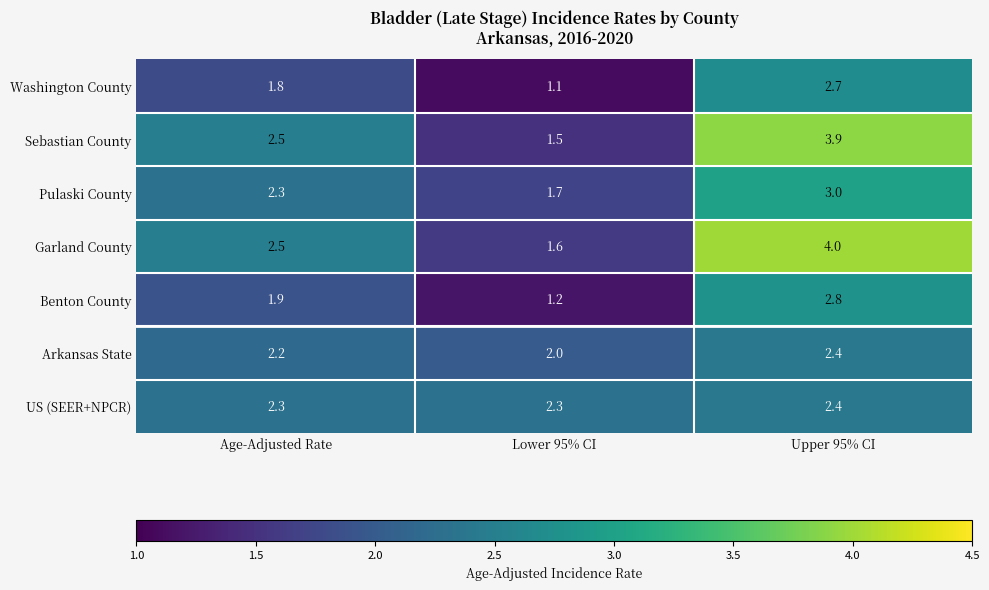

Reading left to right, list all the values displayed in this chart.

Washington County: Age-Adjusted Rate=1.8	Lower 95% CI=1.1	Upper 95% CI=2.7
Sebastian County: Age-Adjusted Rate=2.5	Lower 95% CI=1.5	Upper 95% CI=3.9
Pulaski County: Age-Adjusted Rate=2.3	Lower 95% CI=1.7	Upper 95% CI=3.0
Garland County: Age-Adjusted Rate=2.5	Lower 95% CI=1.6	Upper 95% CI=4.0
Benton County: Age-Adjusted Rate=1.9	Lower 95% CI=1.2	Upper 95% CI=2.8
Arkansas State: Age-Adjusted Rate=2.2	Lower 95% CI=2.0	Upper 95% CI=2.4
US (SEER+NPCR): Age-Adjusted Rate=2.3	Lower 95% CI=2.3	Upper 95% CI=2.4